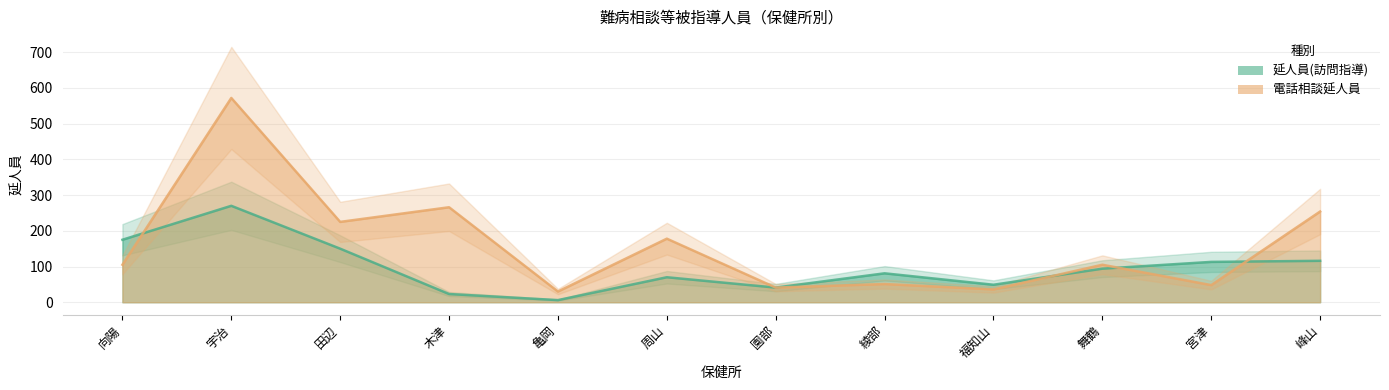

At which label is 延人員(訪問指導) closest to 138?

田辺